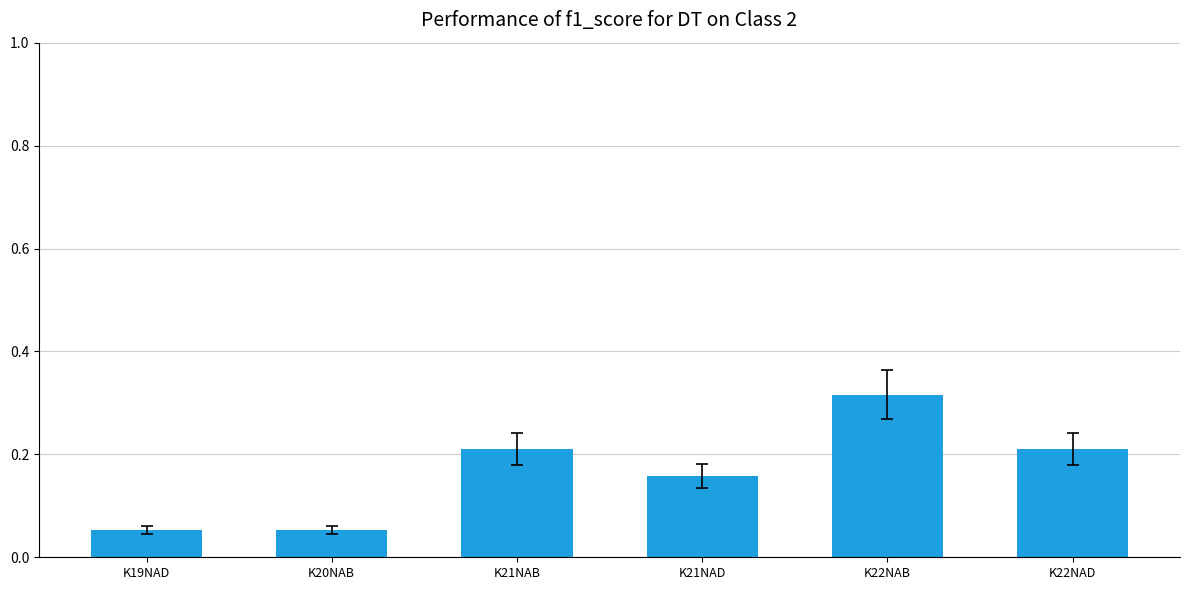

Which category has the highest value across all series?

K22NAB